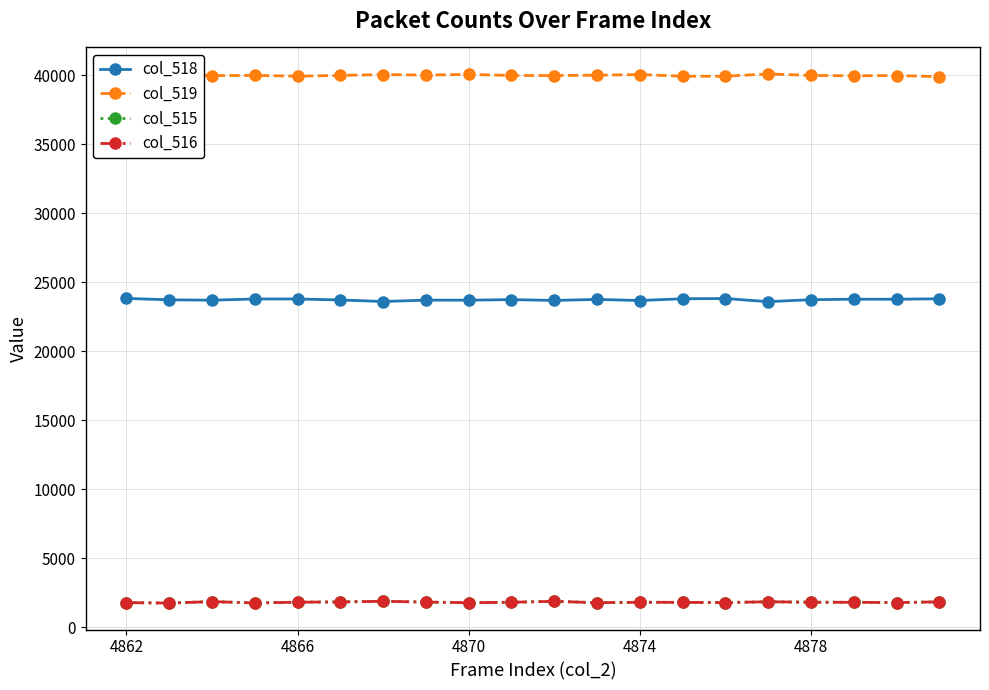

What is the value of the col_515 point at the 14th from the left?

1802